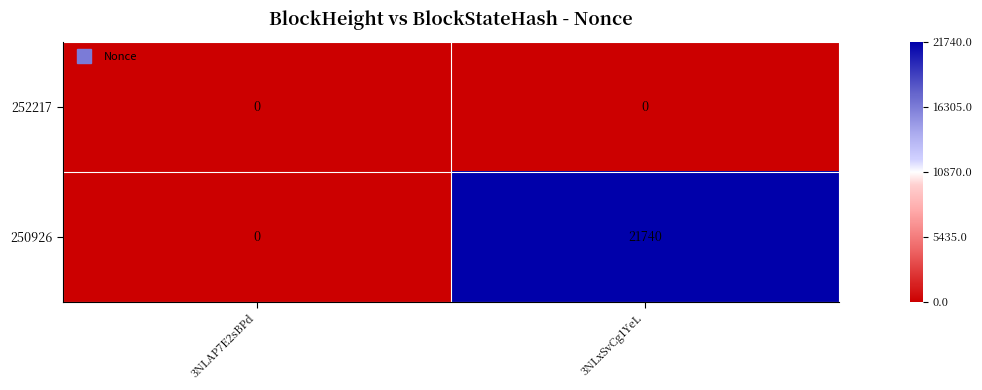

At which label does 250926 reach its minimum?

3NLAP7E2sBPd